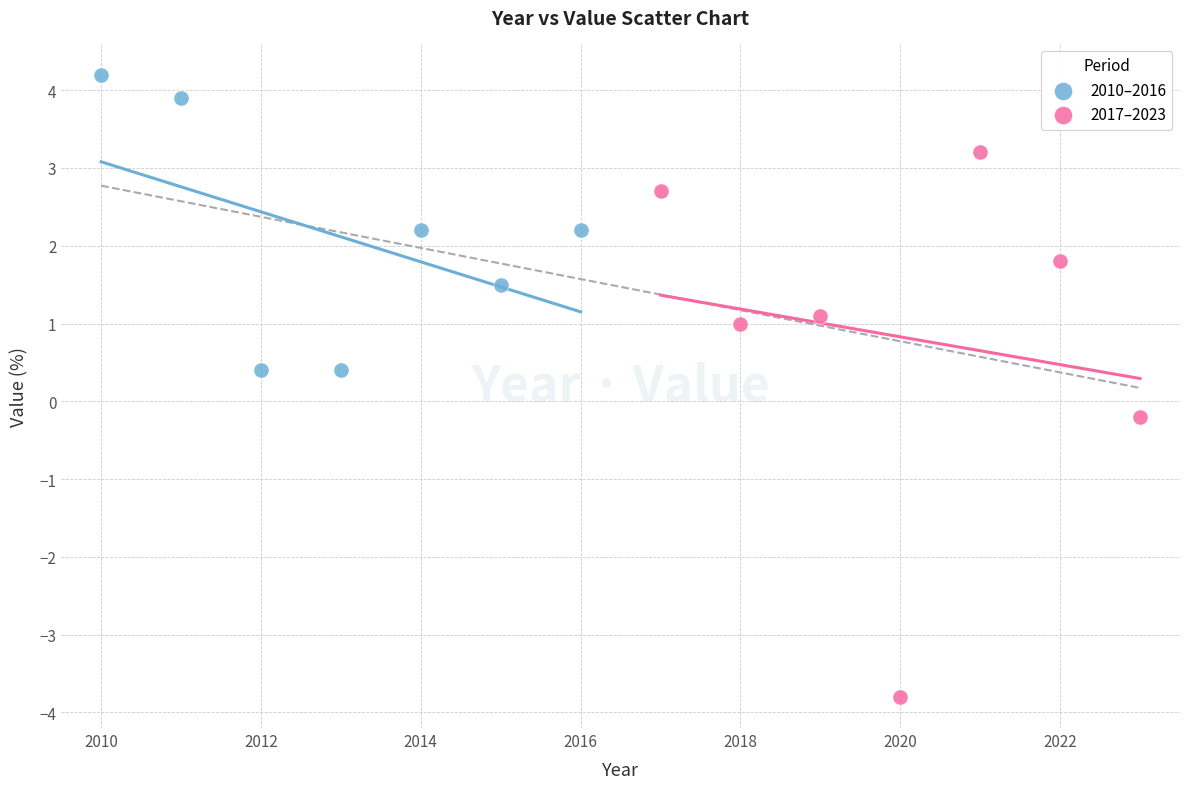

Which series contains the lowest Y value?

2017–2023